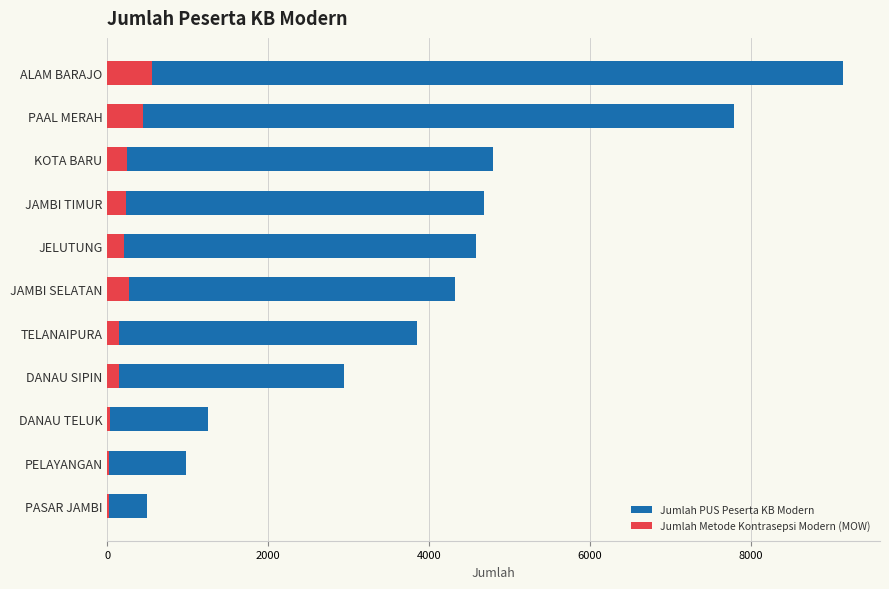

Is it true that Jumlah Metode Kontrasepsi Modern (MOW) equals 372 at KOTA BARU?

False